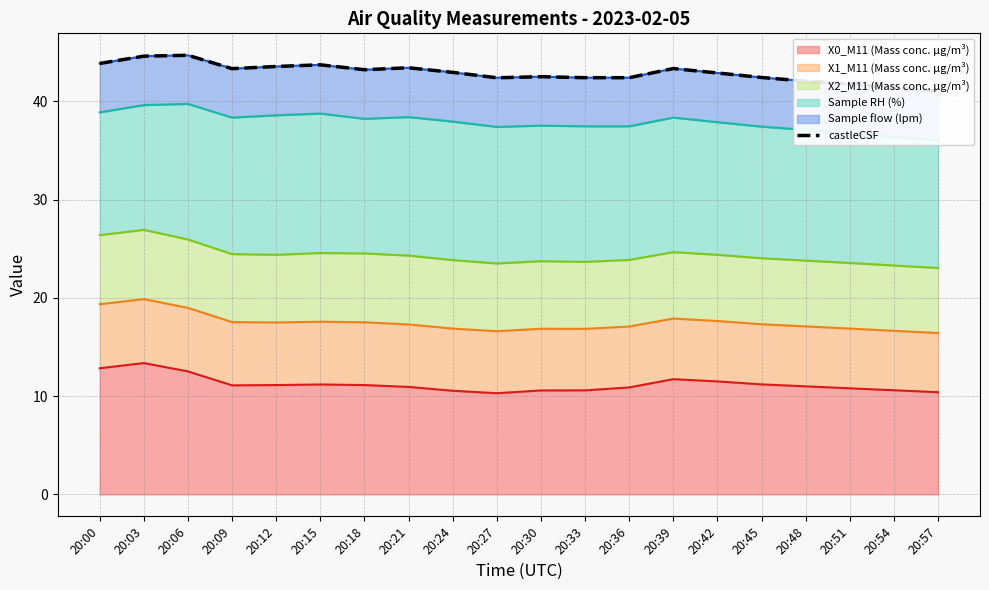

True or false: the data shows 42.4 at 20:36.

True